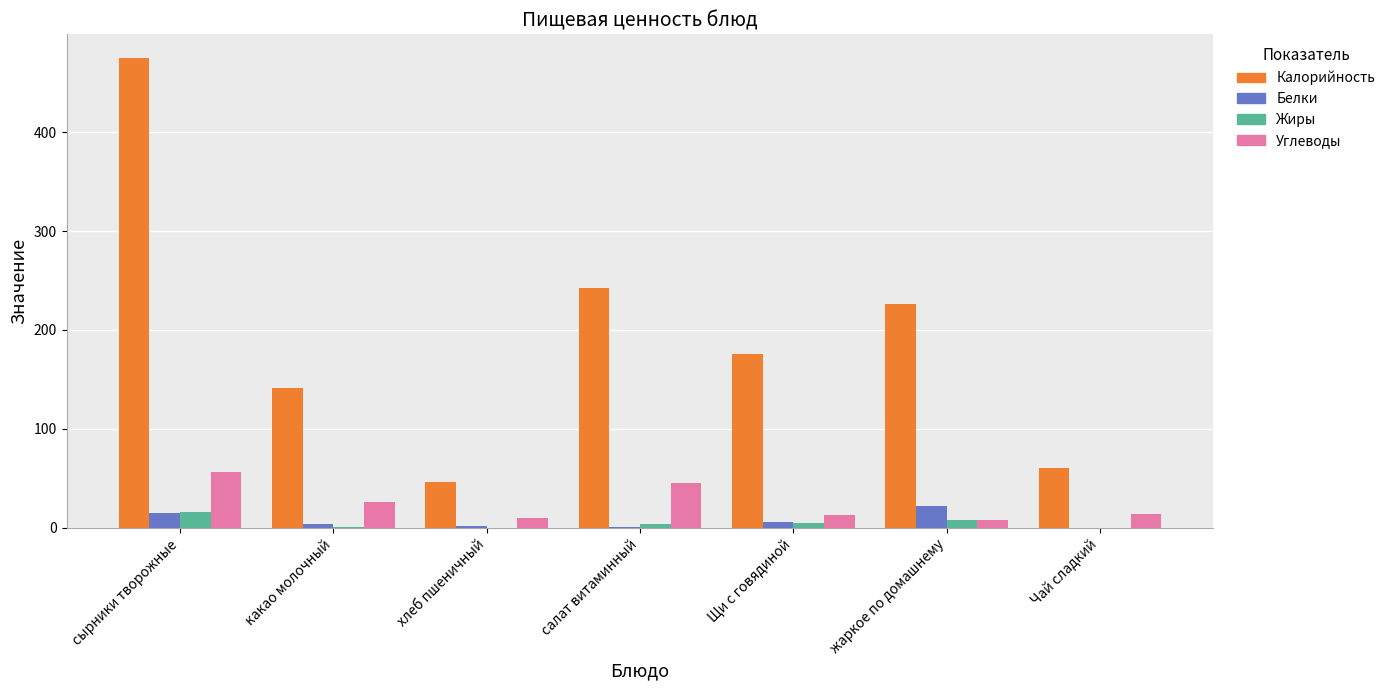

Which category has the highest value across all series?

сырники творожные